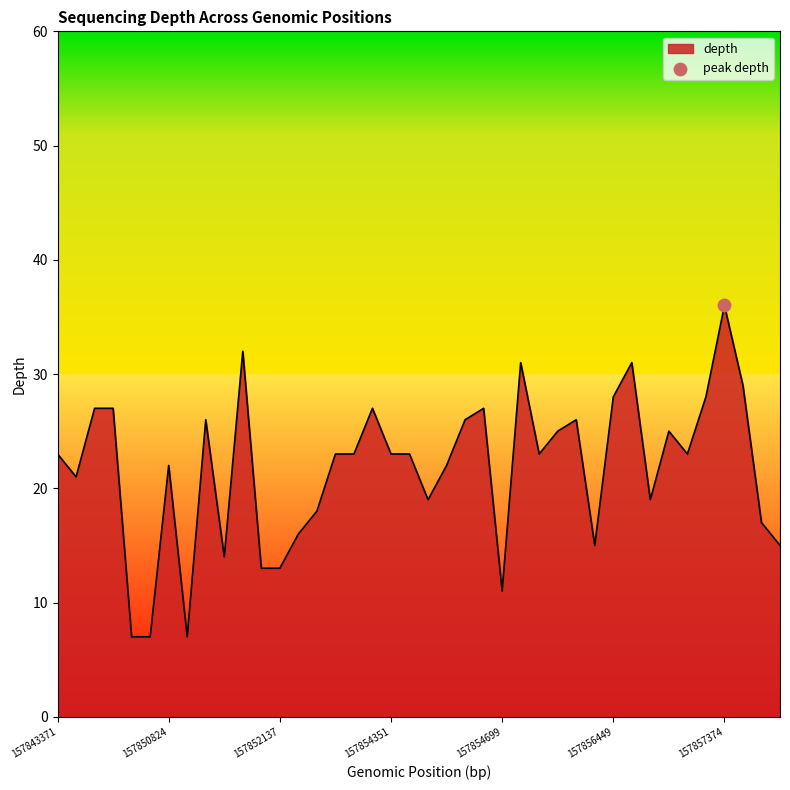

What is the greatest value displayed?

36